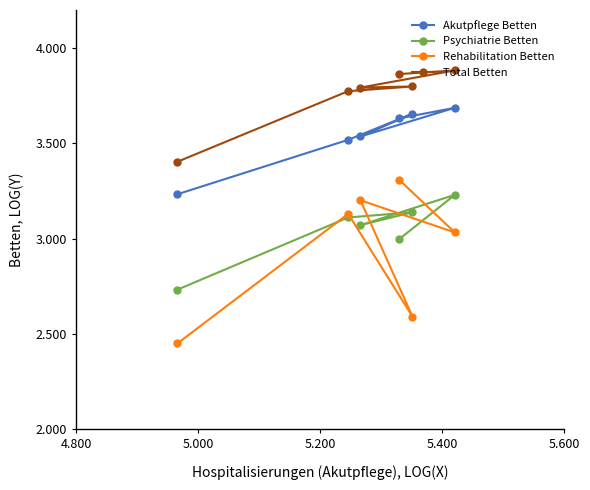

True or false: Rehabilitation Betten and Total Betten cross at least once.

False